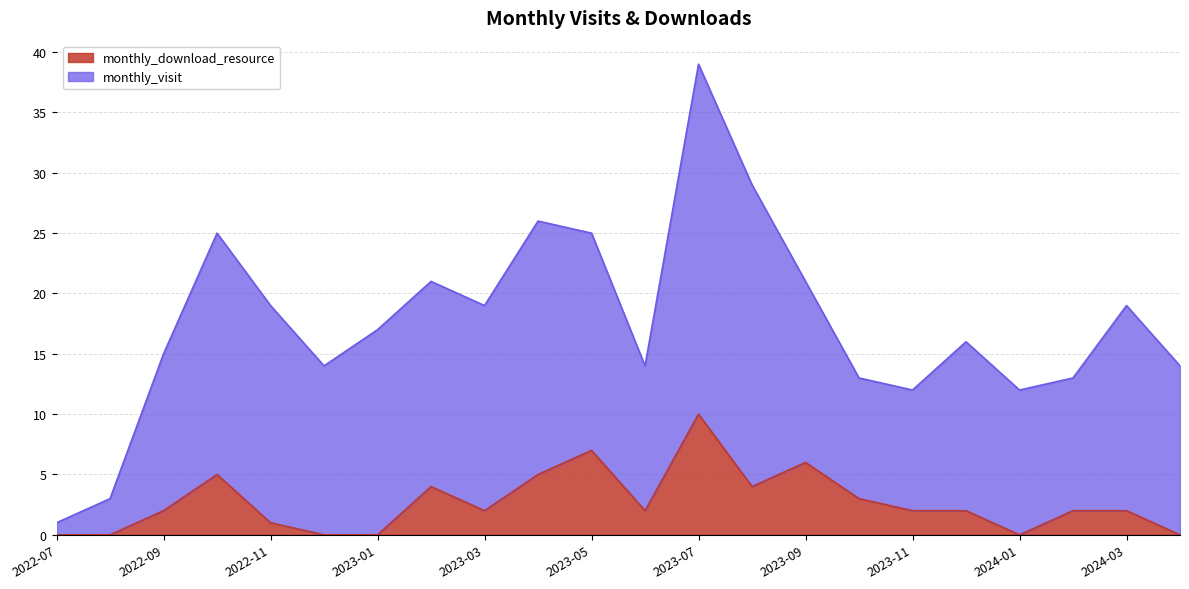

Reading right to left, list all the values displayed in this chart.

2024-04=0	2024-03=2	2024-02=2	2024-01=0	2023-12=2	2023-11=2	2023-10=3	2023-09=6	2023-08=4	2023-07=10	2023-06=2	2023-05=7	2023-04=5	2023-03=2	2023-02=4	2023-01=0	2022-12=0	2022-11=1	2022-10=5	2022-09=2	2022-08=0	2022-07=0